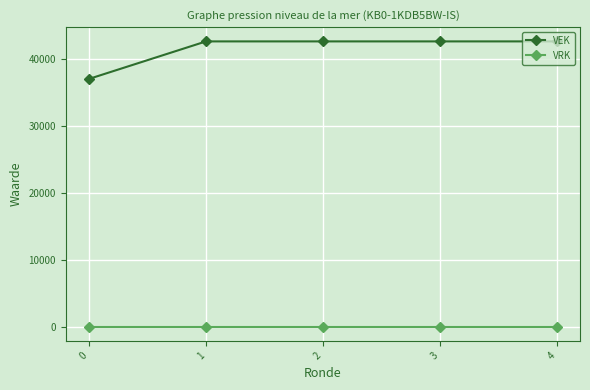

How many lines are shown in the chart?

2